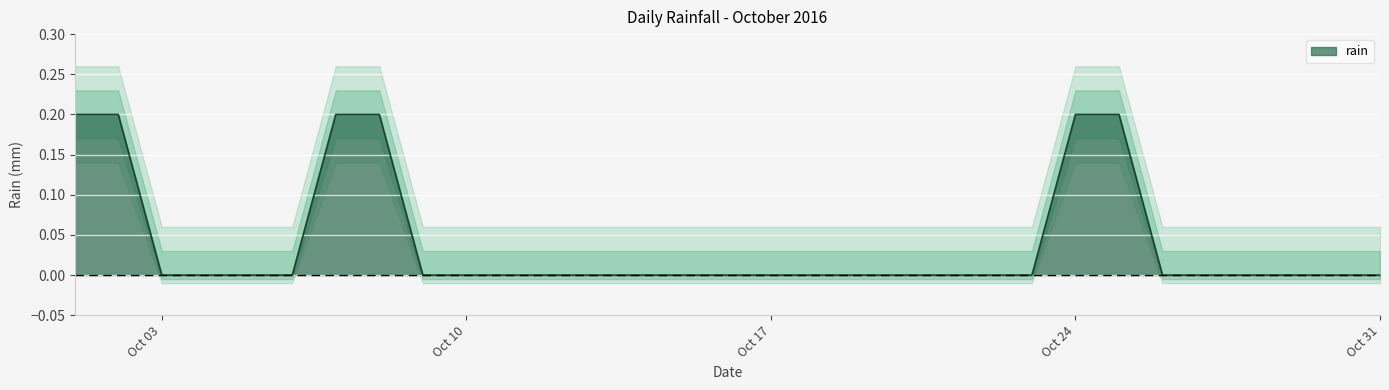

The rain series shows 0.0 at Oct 10. True or false?

True